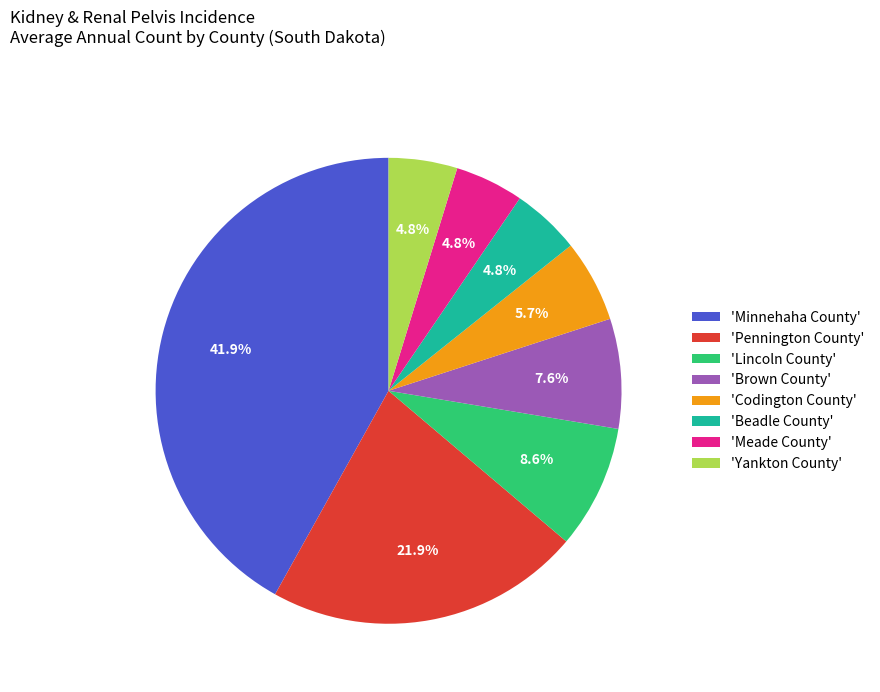

What is the ratio of the value at 'Meade County' to the value at 'Beadle County'?

1.0